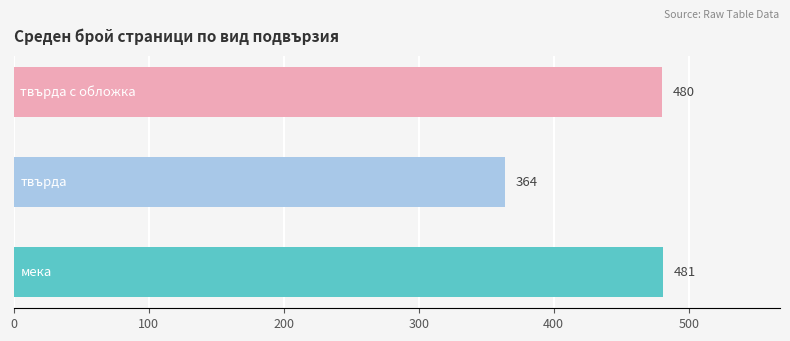

What is the sum of all values?

1325